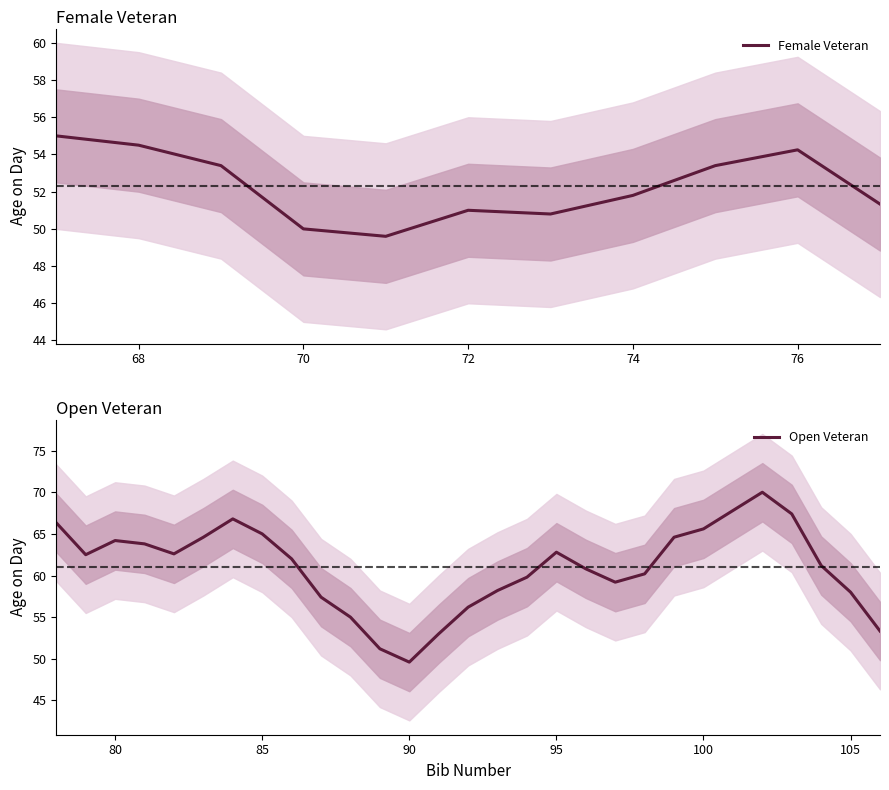

At which label is Female Veteran closest to 52?

74